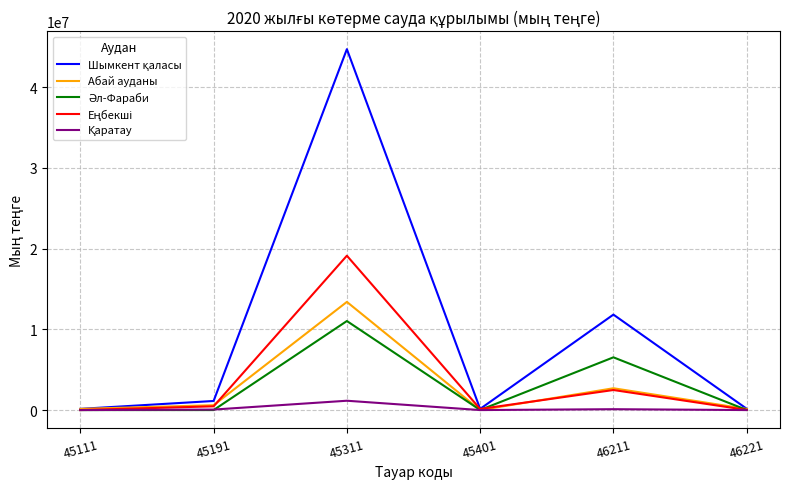

What is the maximum value shown in the chart?

44708542